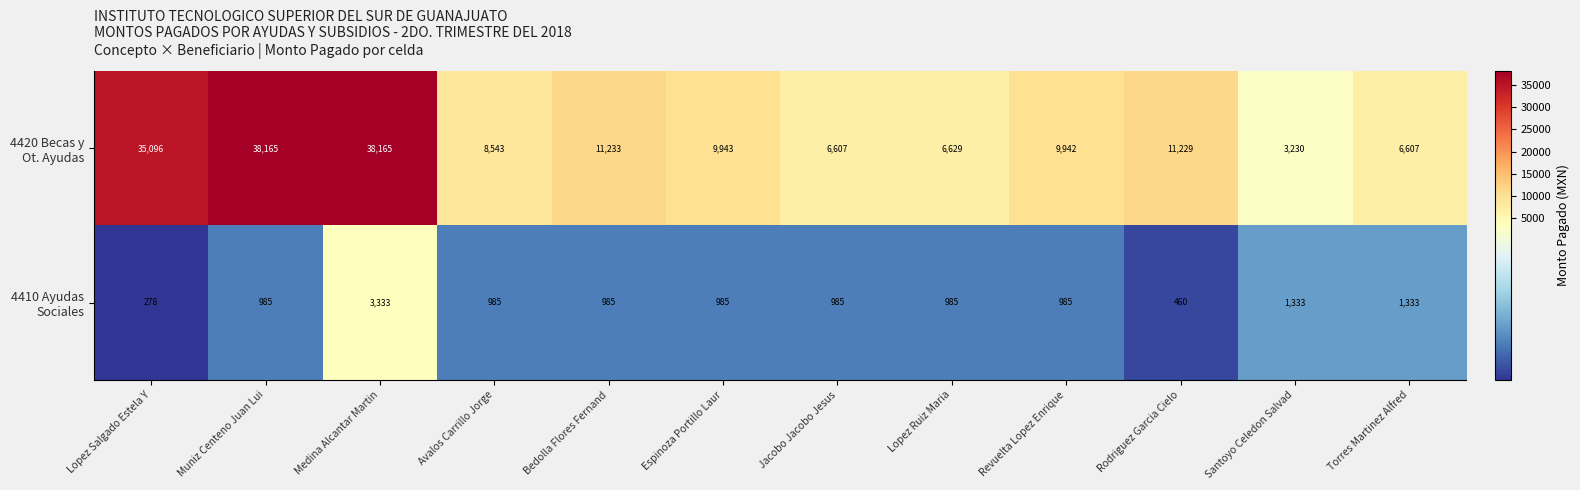

What is the maximum value shown in the chart?

38165